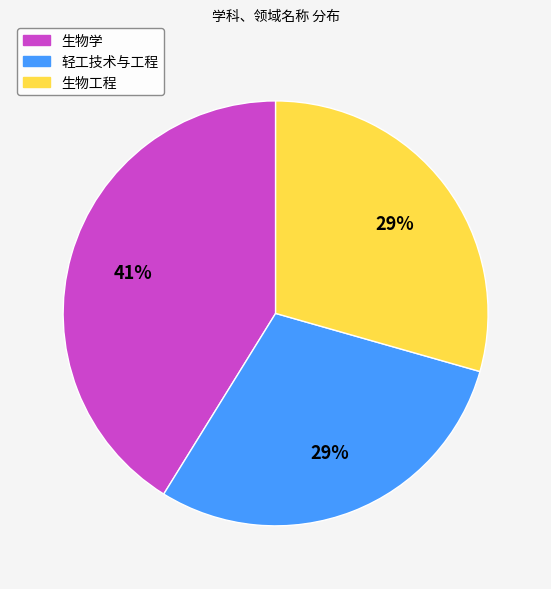

Which category has the biggest portion of the pie?

生物学